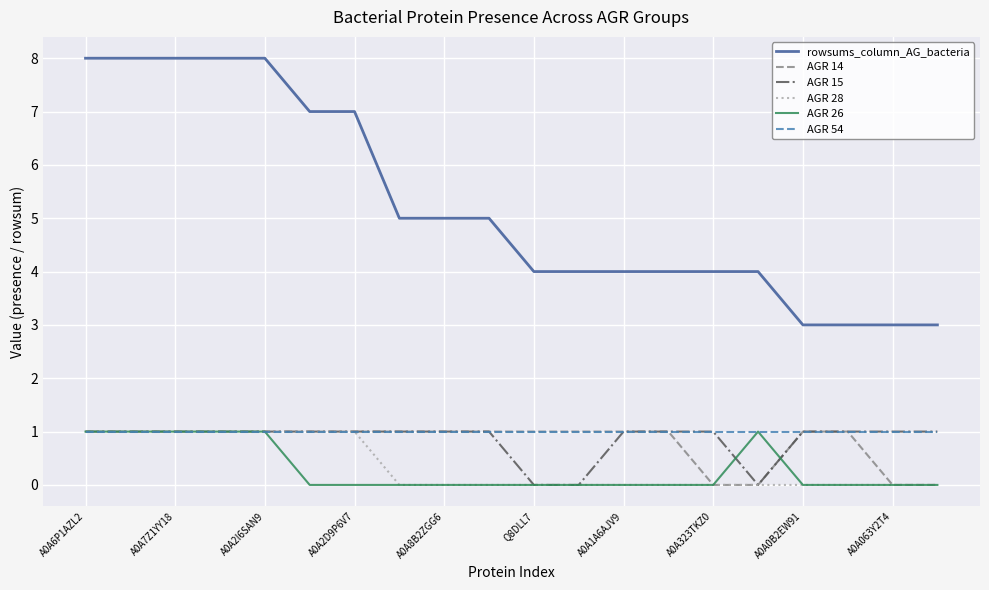

Which series has the largest total across all categories?

rowsums_column_AG_bacteria